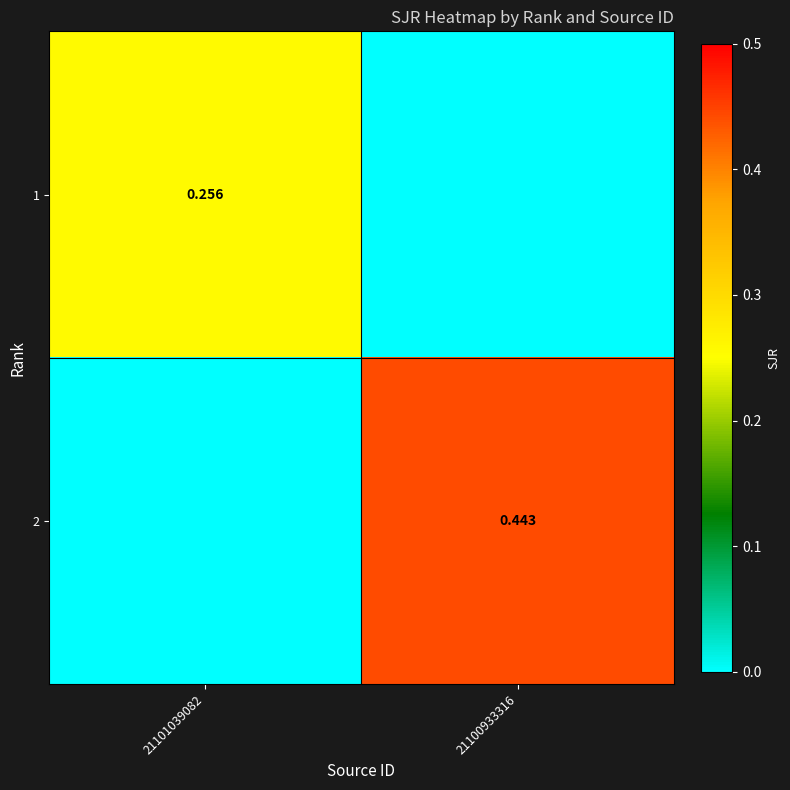

Is the value of 1 at 21101039082 greater than the value of 2 at 21100933316?

No